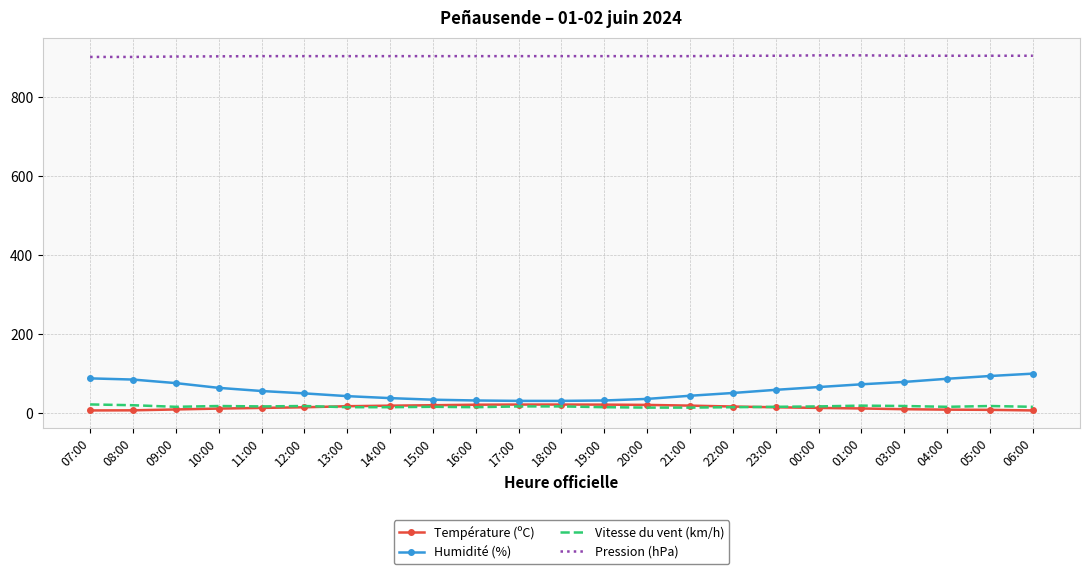

How many values in the Température (ºC) series exceed 13?

12